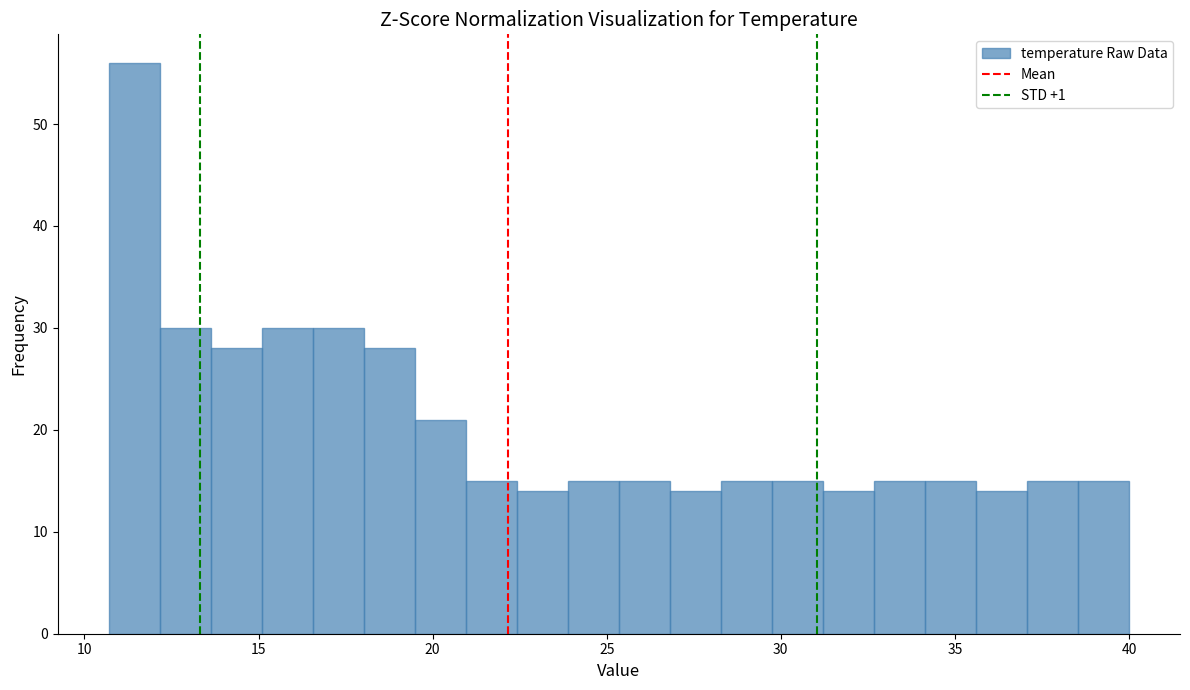

Around what value on the x-axis is the tallest bar? Give the approximate position of its centre, as read against the axis.

11.5